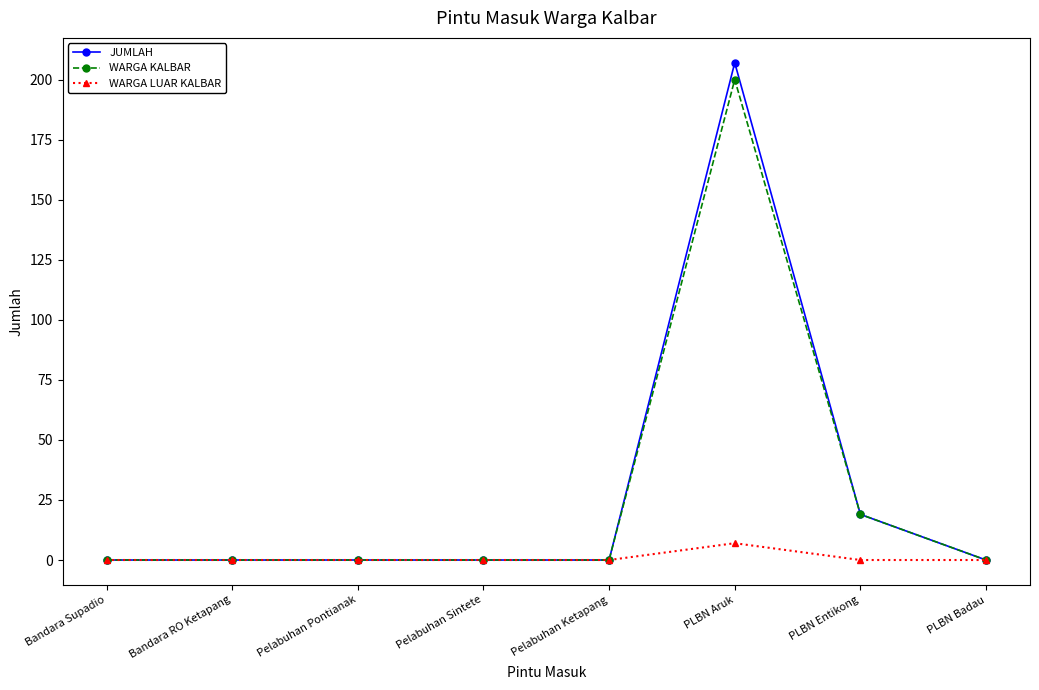

At PLBN Aruk, list the series in order from smallest to largest.

WARGA LUAR KALBAR, WARGA KALBAR, JUMLAH